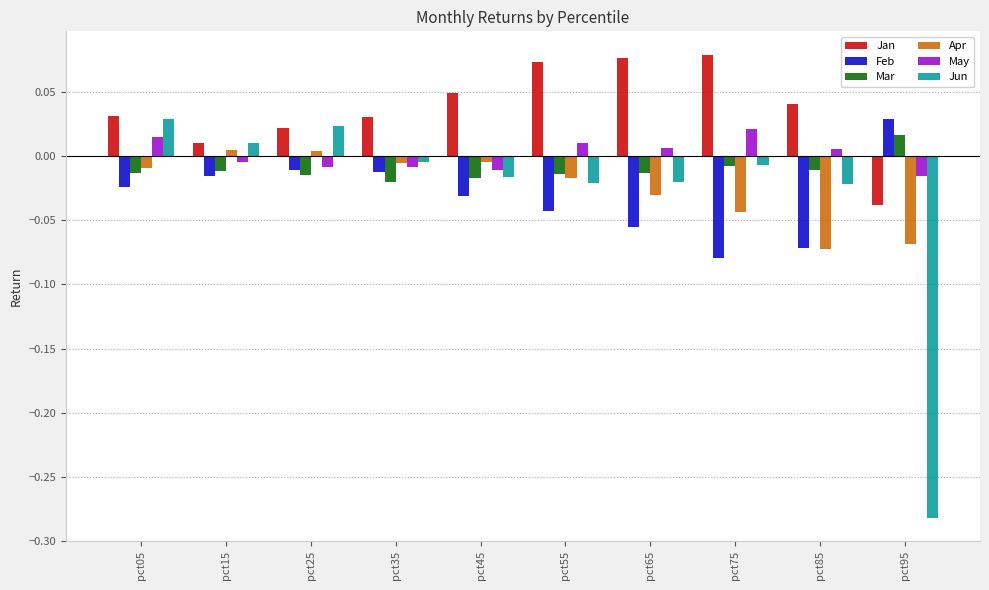

What are all the series names shown in the legend?

Jan, Feb, Mar, Apr, May, Jun